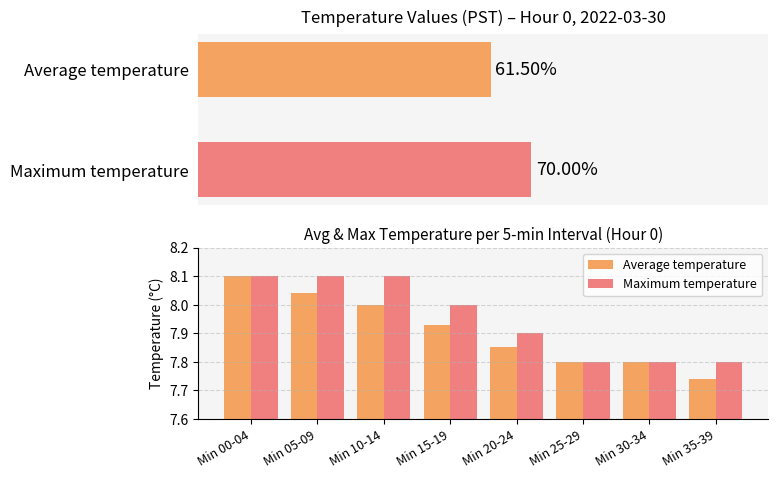

At which category is the sum across all series the highest?

Min 00-04